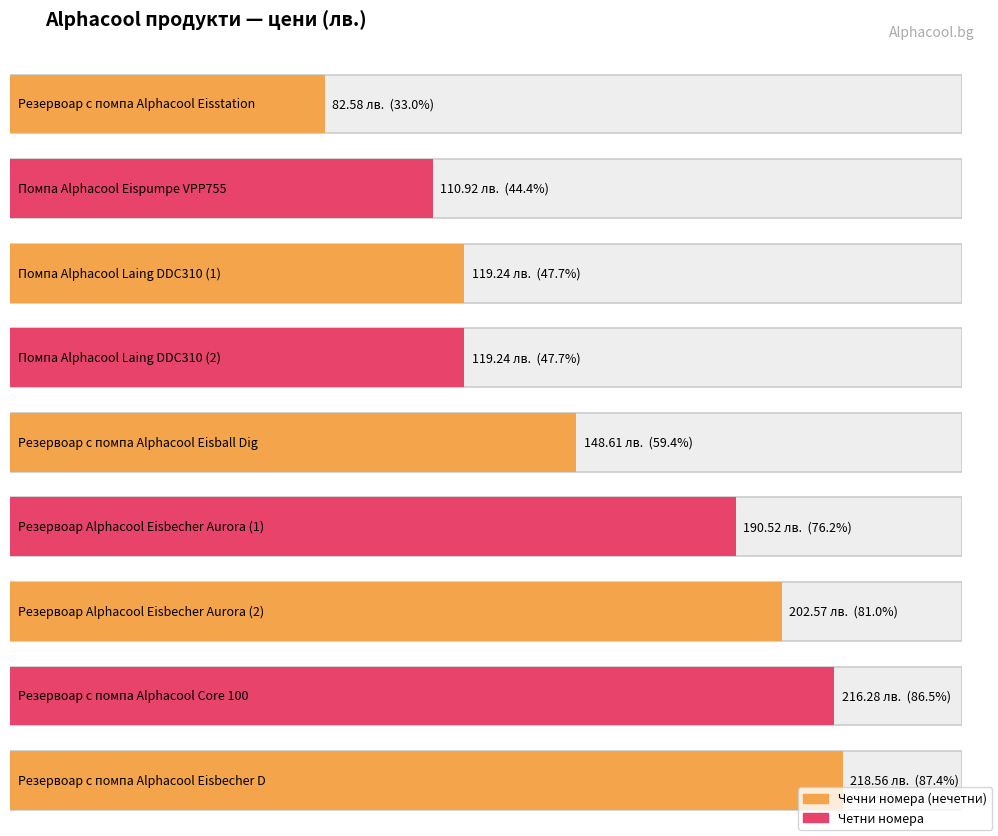

Is it true that the value at AC-1013349 is 151.7?

False